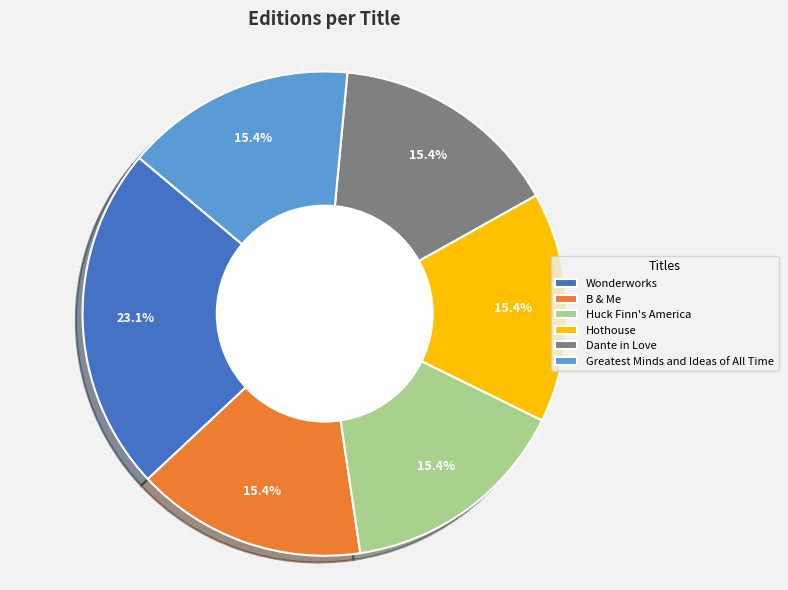

True or false: Wonderworks accounts for 23% of the total.

True